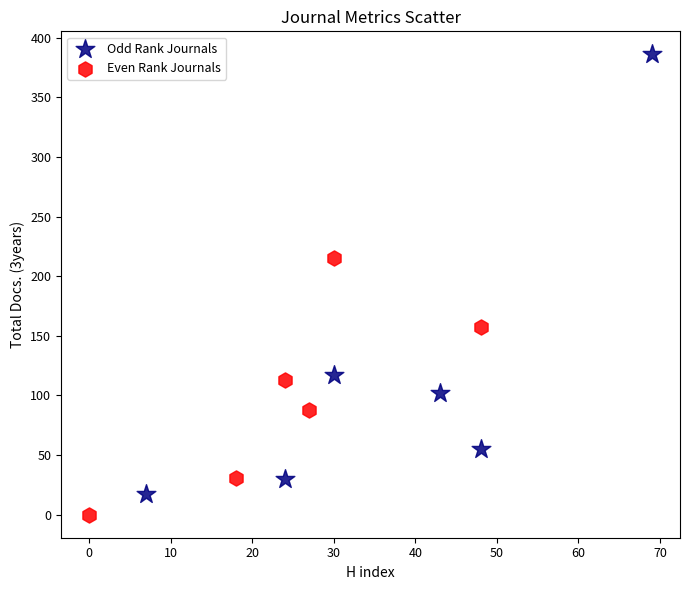

Which series contains the highest Y value?

Odd Rank Journals